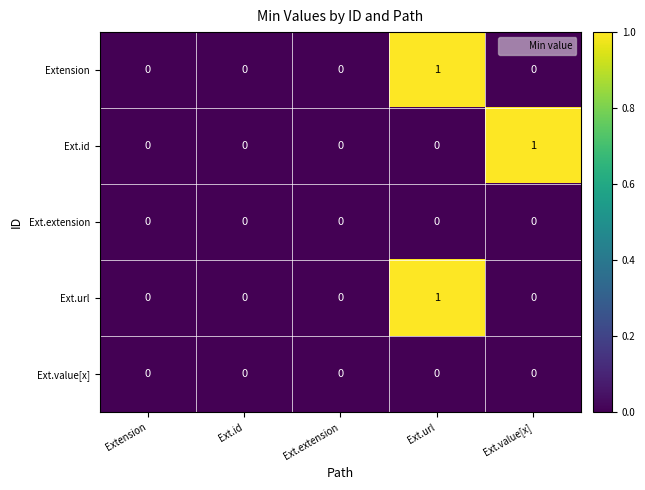

Reading left to right, what are all the values shown in this chart?

Extension: Extension=0	Ext.id=0	Ext.extension=0	Ext.url=1	Ext.value[x]=0
Ext.id: Extension=0	Ext.id=0	Ext.extension=0	Ext.url=0	Ext.value[x]=1
Ext.extension: Extension=0	Ext.id=0	Ext.extension=0	Ext.url=0	Ext.value[x]=0
Ext.url: Extension=0	Ext.id=0	Ext.extension=0	Ext.url=1	Ext.value[x]=0
Ext.value[x]: Extension=0	Ext.id=0	Ext.extension=0	Ext.url=0	Ext.value[x]=0